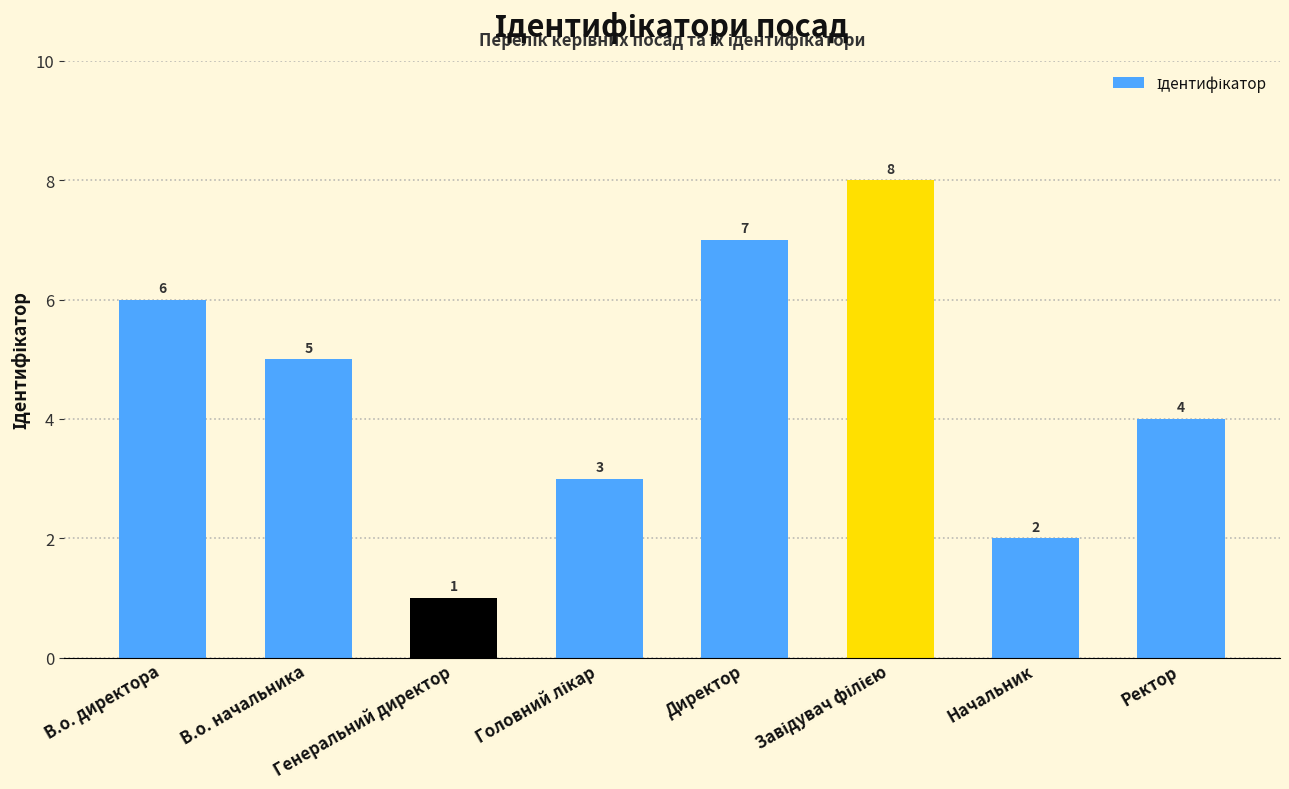

Which has a higher value, В.о. начальника or В.о. директора?

В.о. директора